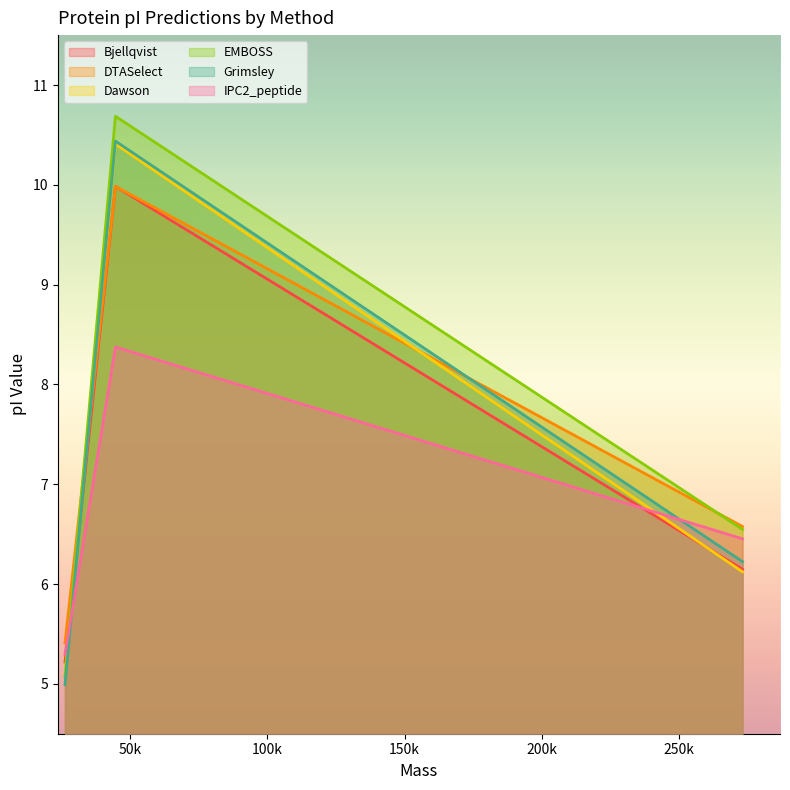

How many lines are shown in the chart?

6